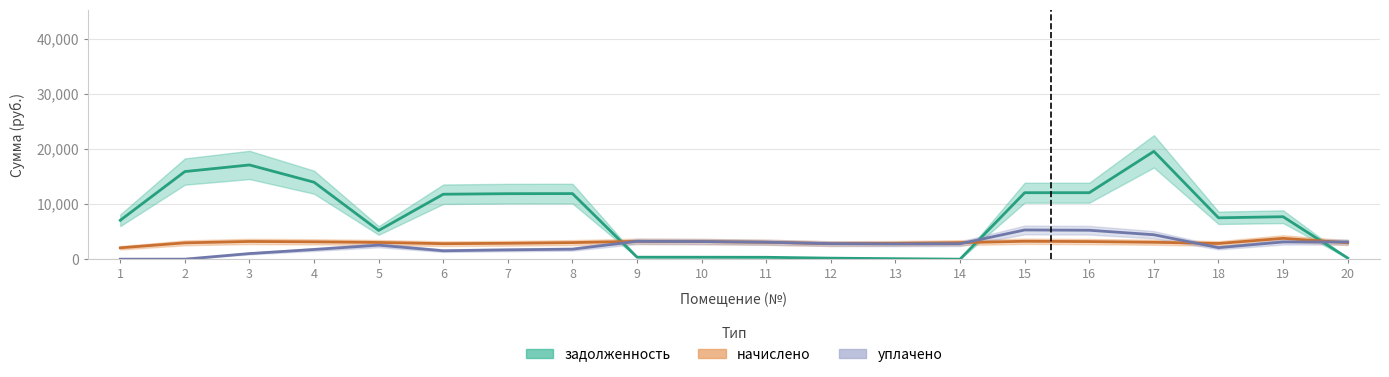

The задолженность series shows 401.1 at 9. True or false?

False